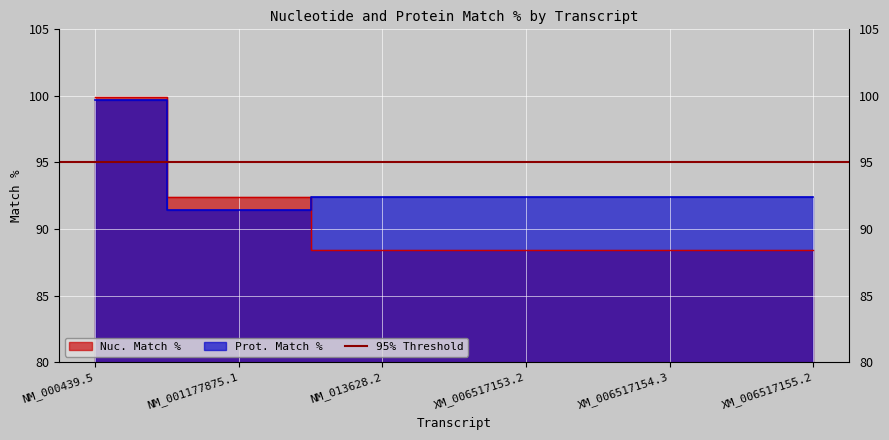

At which label does Prot. Match % reach its minimum?

NM_001177875.1